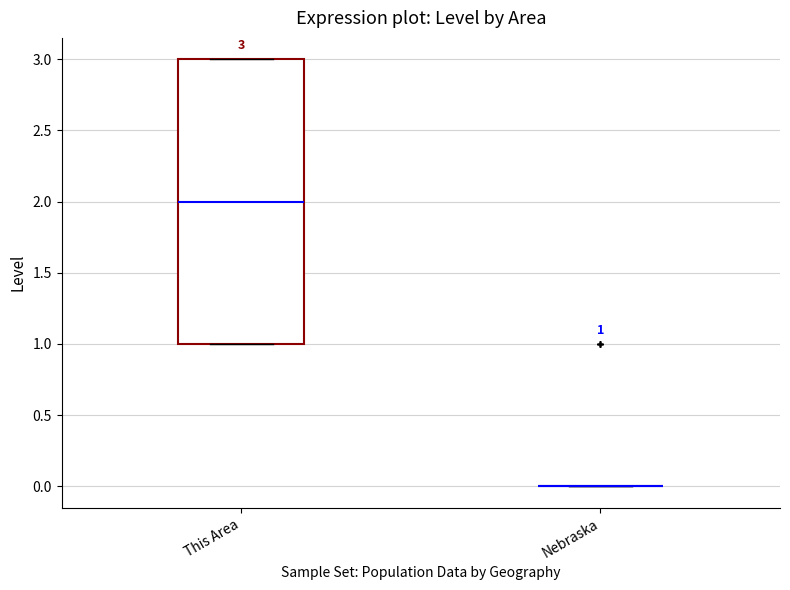

Comparing the boxes themselves (not the whiskers), which one is the tallest?

This Area